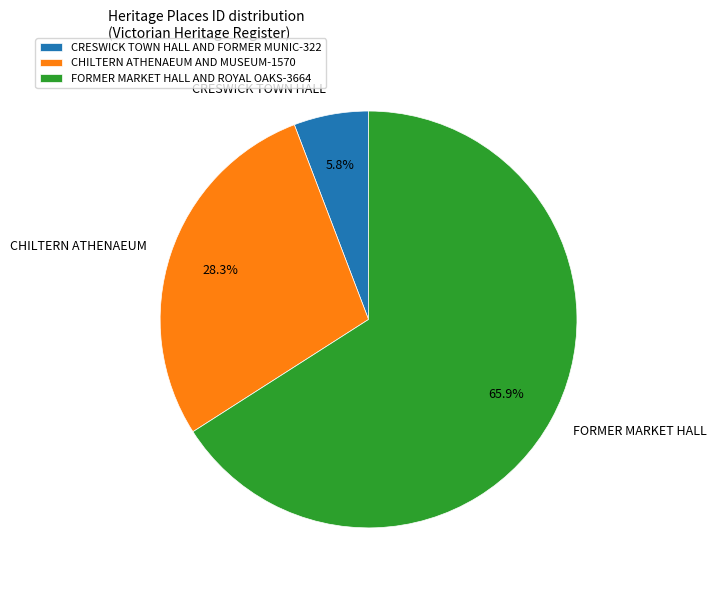

Which category has the smallest portion of the pie?

CRESWICK TOWN HALL AND FORMER MUNIC-322